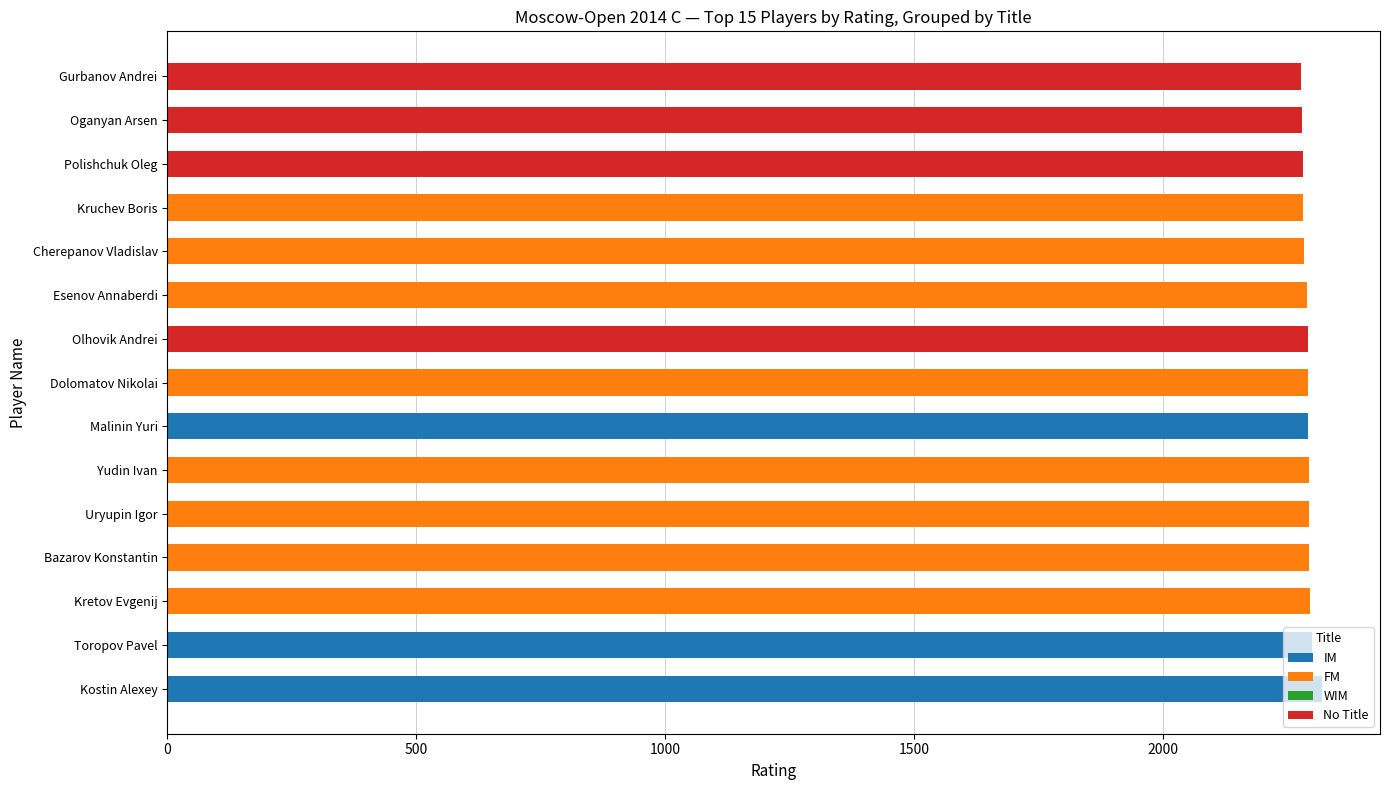

What is the total value across all series at Polishchuk Oleg?

2281